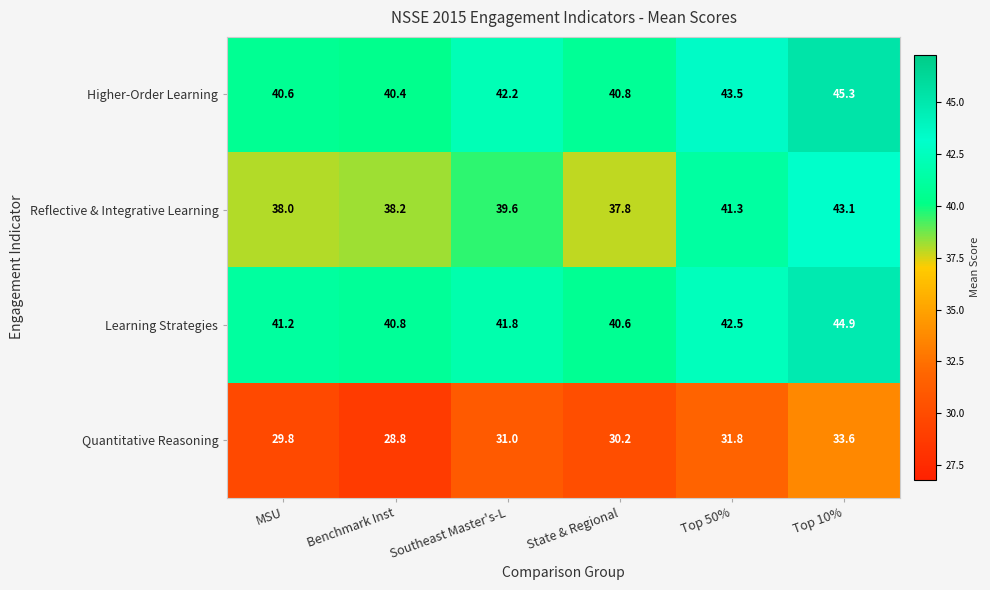

What value does the Learning Strategies series have at Southeast Master's-L?

41.8